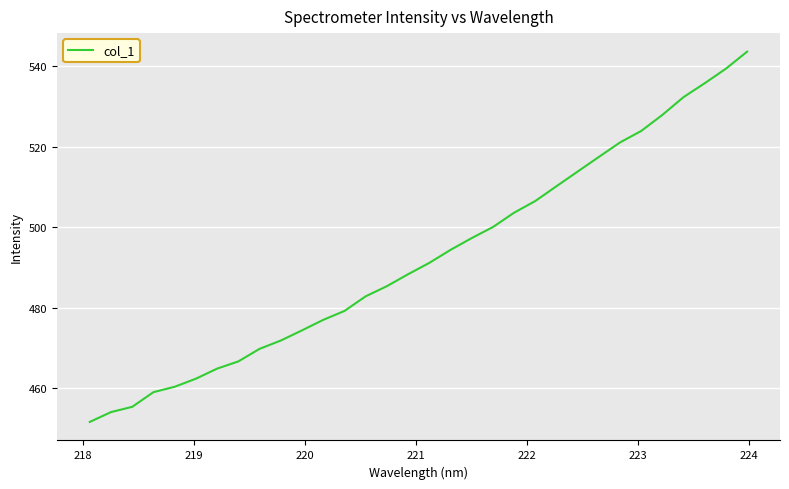

What is the difference between the maximum and minimum values?

92.1